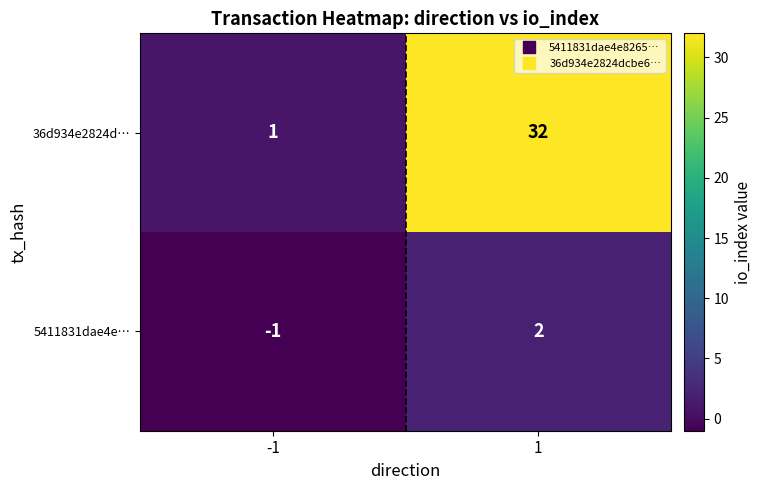

What is the total value across all series at 1?

34